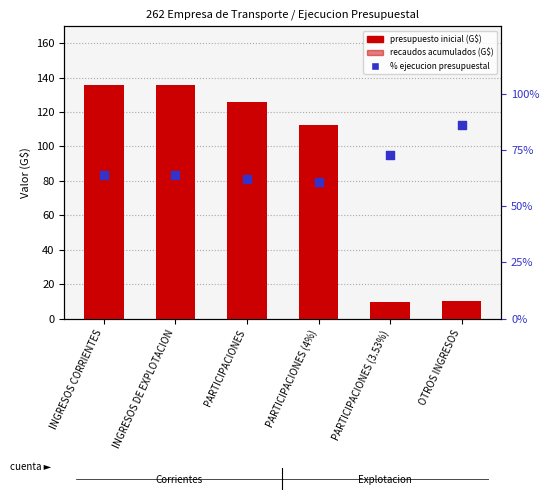

What are all the series names shown in the legend?

presupuesto inicial (G$), recaudos acumulados (G$), % ejecucion presupuestal